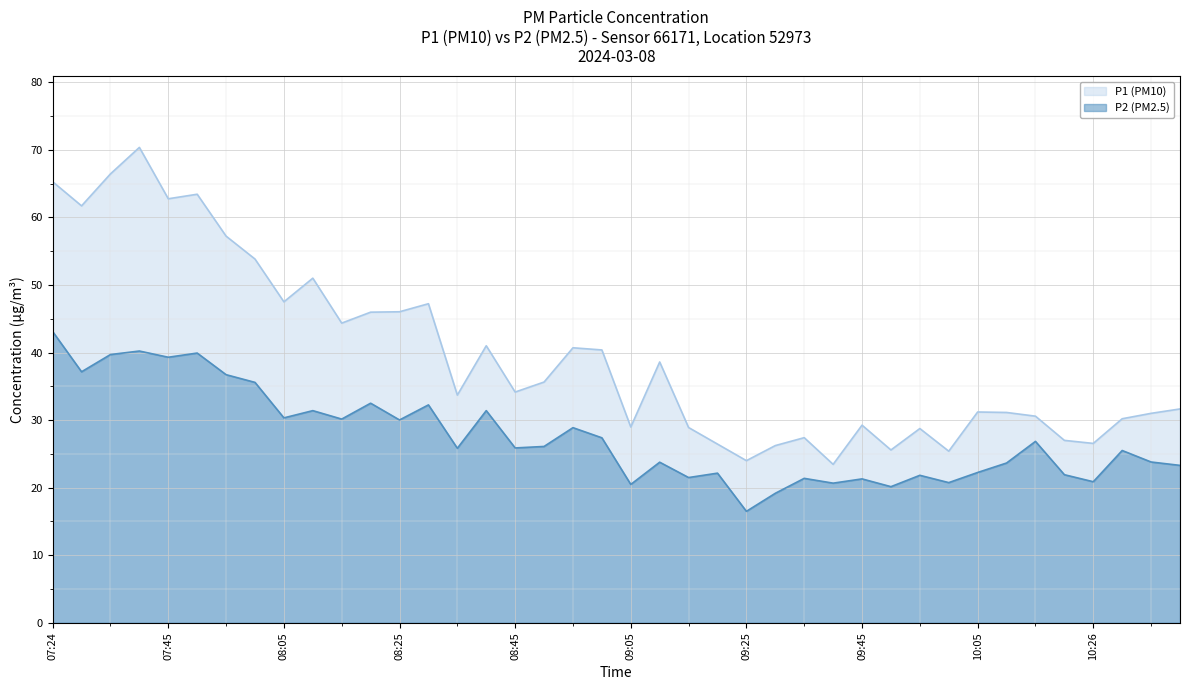

List the labels in order of P2 value, smallest first.

09:25, 09:30, 09:50, 09:05, 09:40, 10:00, 10:26, 09:45, 09:35, 09:15, 09:55, 10:21, 09:20, 10:05, 10:41, 10:11, 09:10, 10:36, 10:31, 08:35, 08:45, 08:50, 10:16, 09:00, 08:55, 08:25, 08:15, 08:05, 08:10, 08:40, 08:30, 08:20, 08:00, 07:55, 07:30, 07:45, 07:35, 07:50, 07:40, 07:24